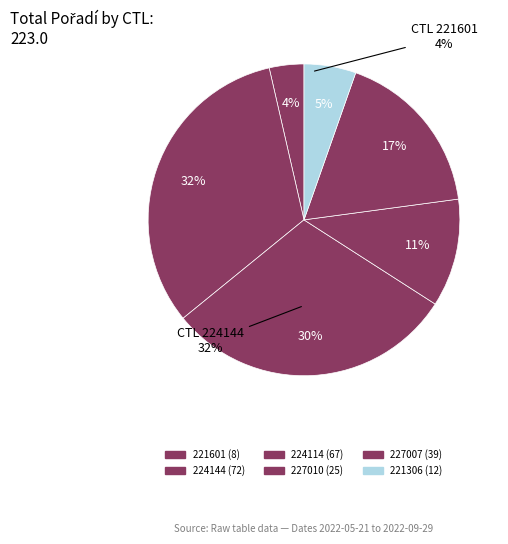

How many slices are in this pie chart?

6